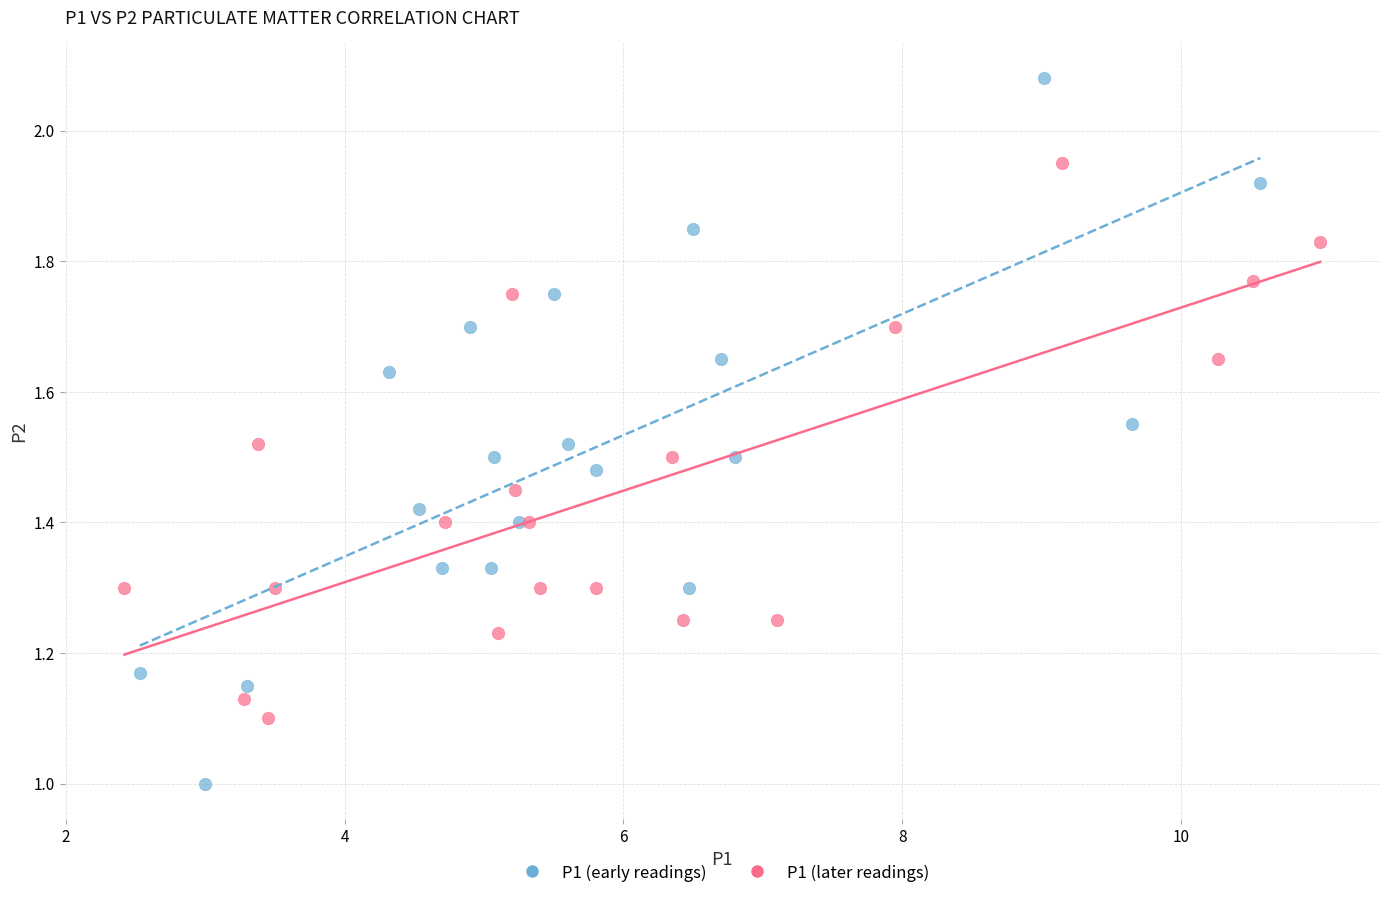

Which series has the largest Y range (max minus min)?

P1 (early readings)